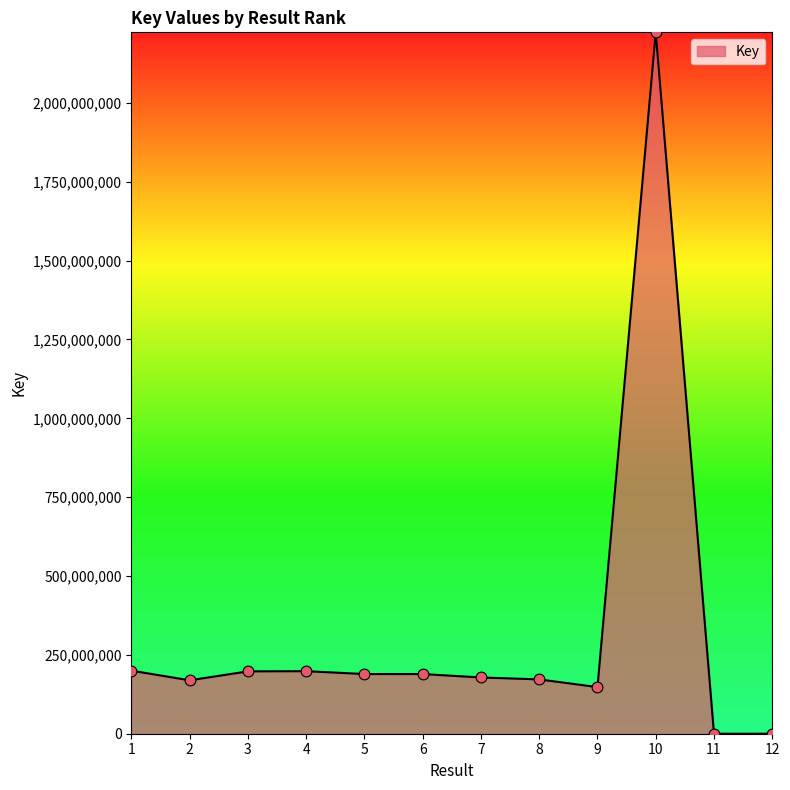

Which has a higher value, 11 or 8?

8